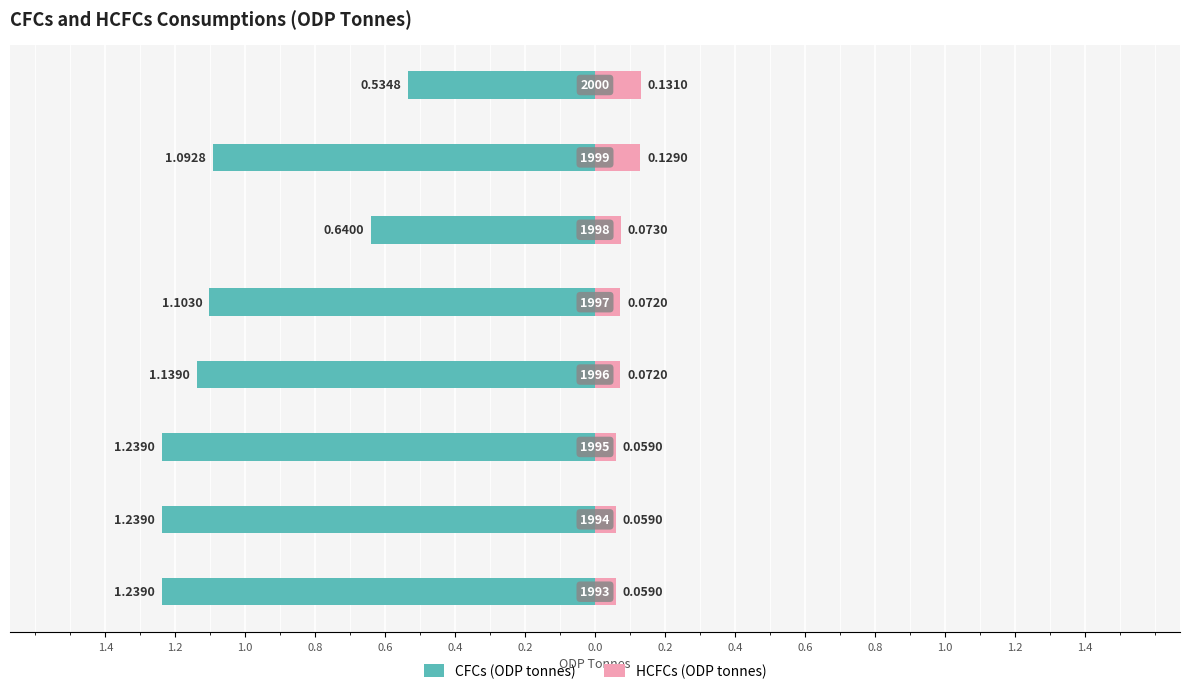

Which series has the widest spread of values?

CFCs (ODP tonnes)